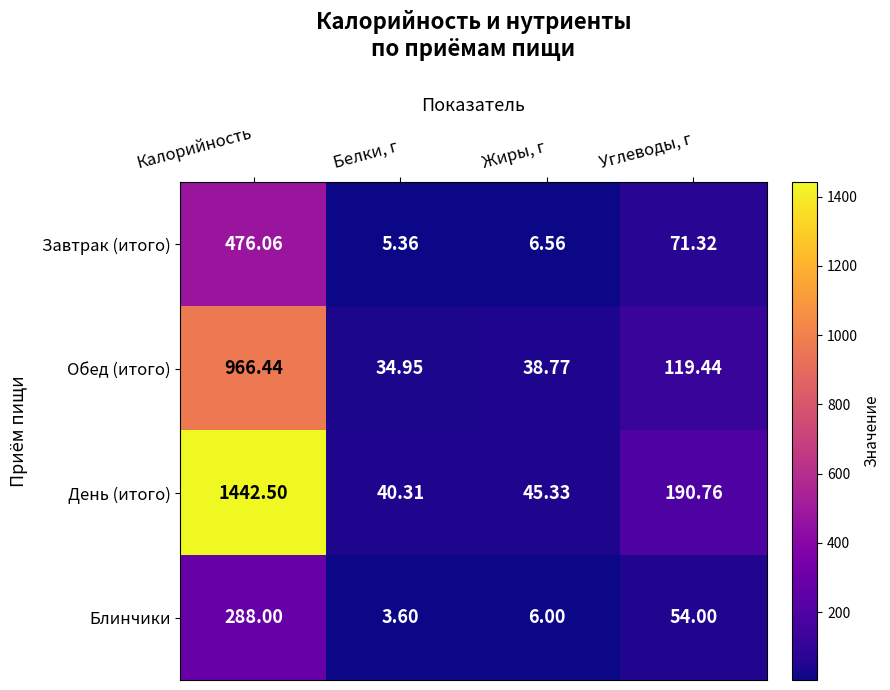

Which label corresponds to the smallest value in the chart?

Белки, г